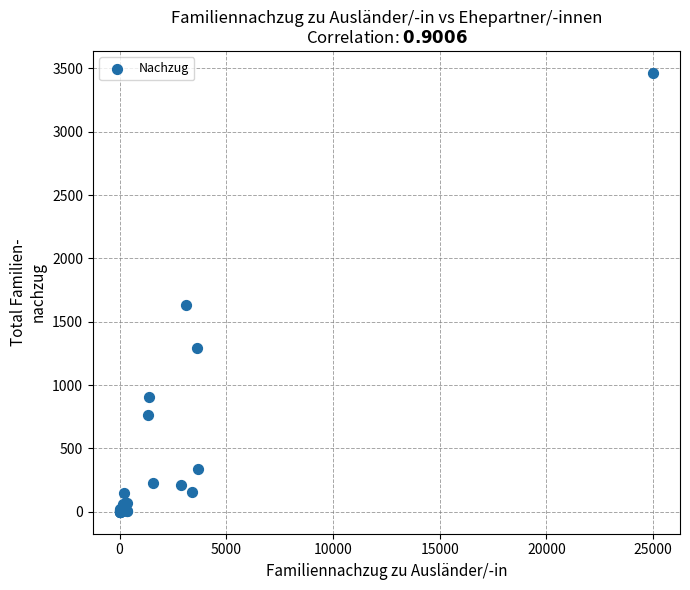

What Y value in the scatter plot is closest to 1732?

1635